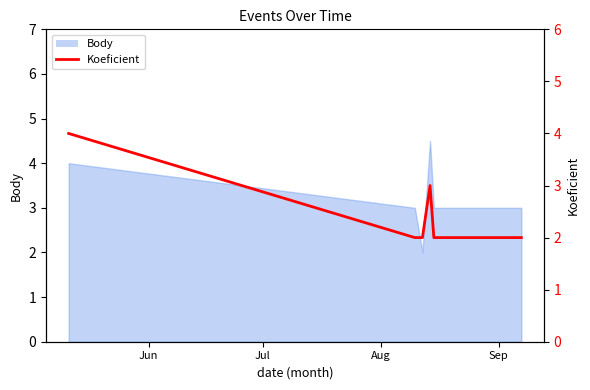

Does the chart have visible grid lines?

No